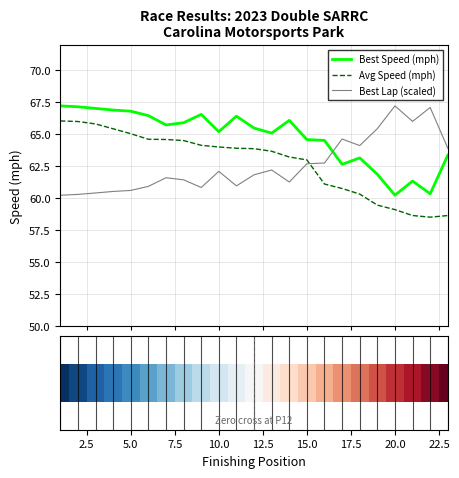

True or false: Best Speed (mph) and Avg Speed (mph) cross at least once.

False